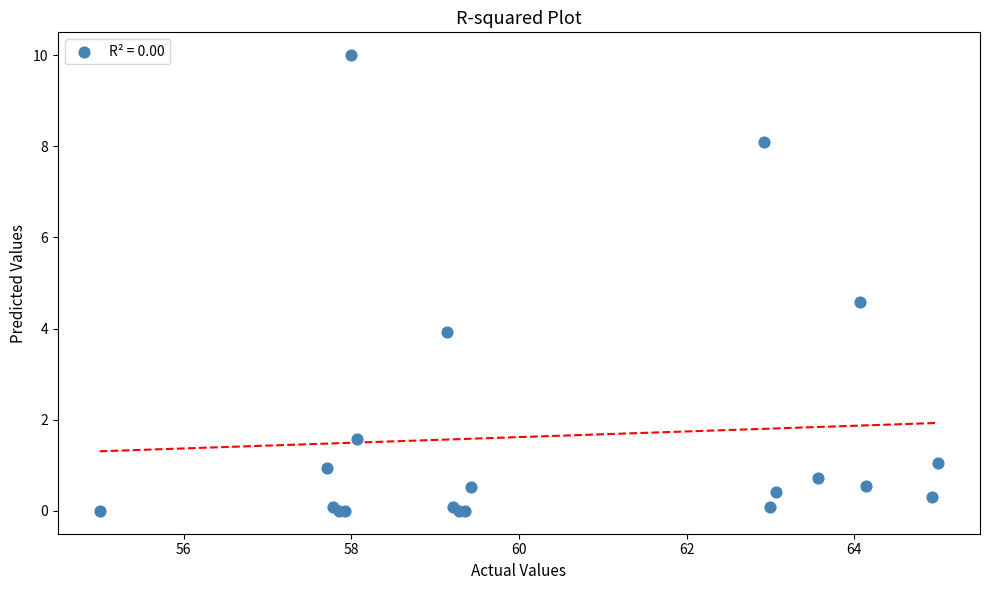

What Y value in the scatter plot is closest to 5?

4.6